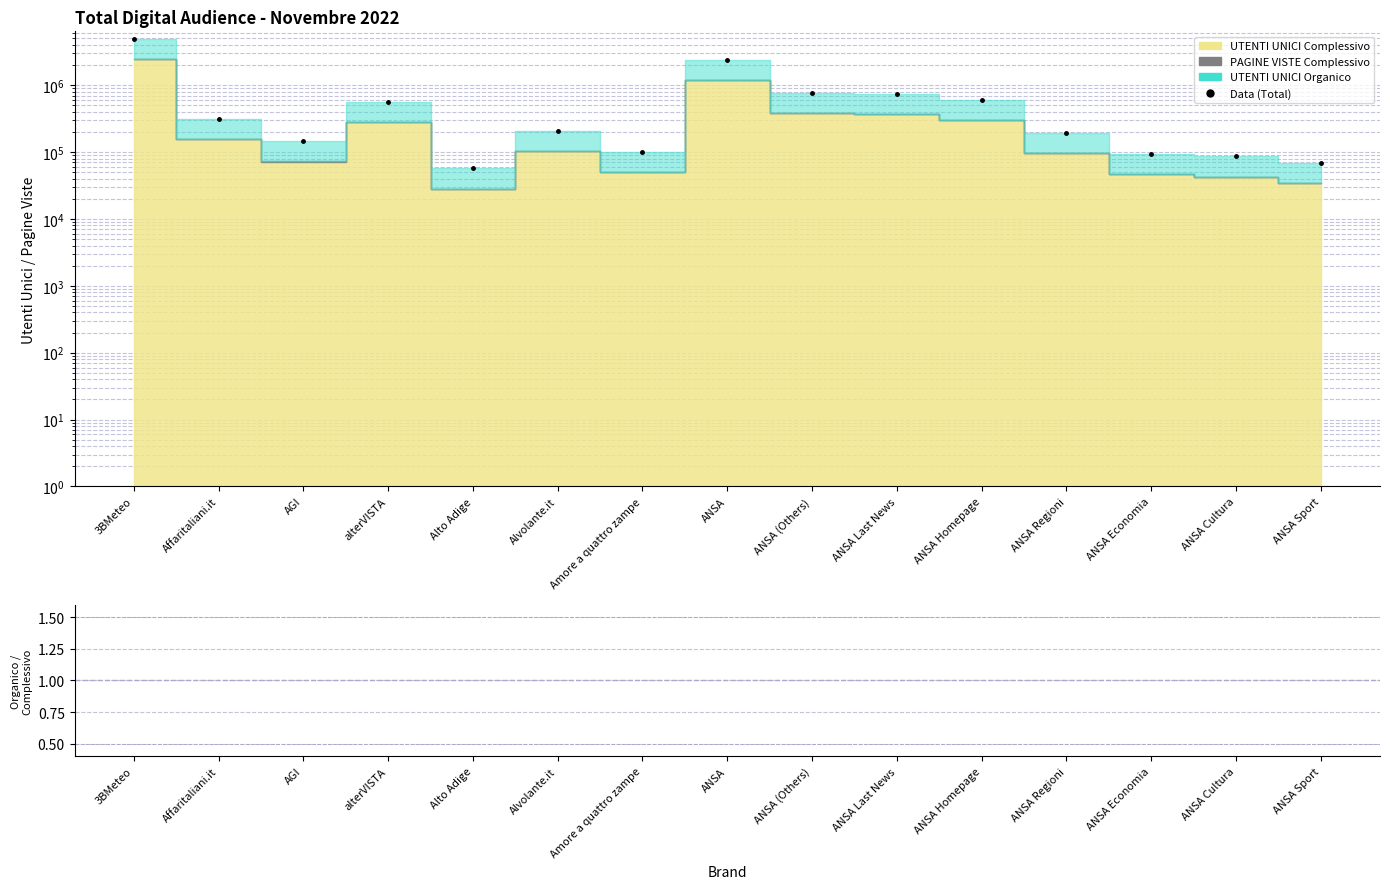

Is the value of Ratio at ANSA Homepage greater than the value of Data (Total) at ANSA Sport?

No